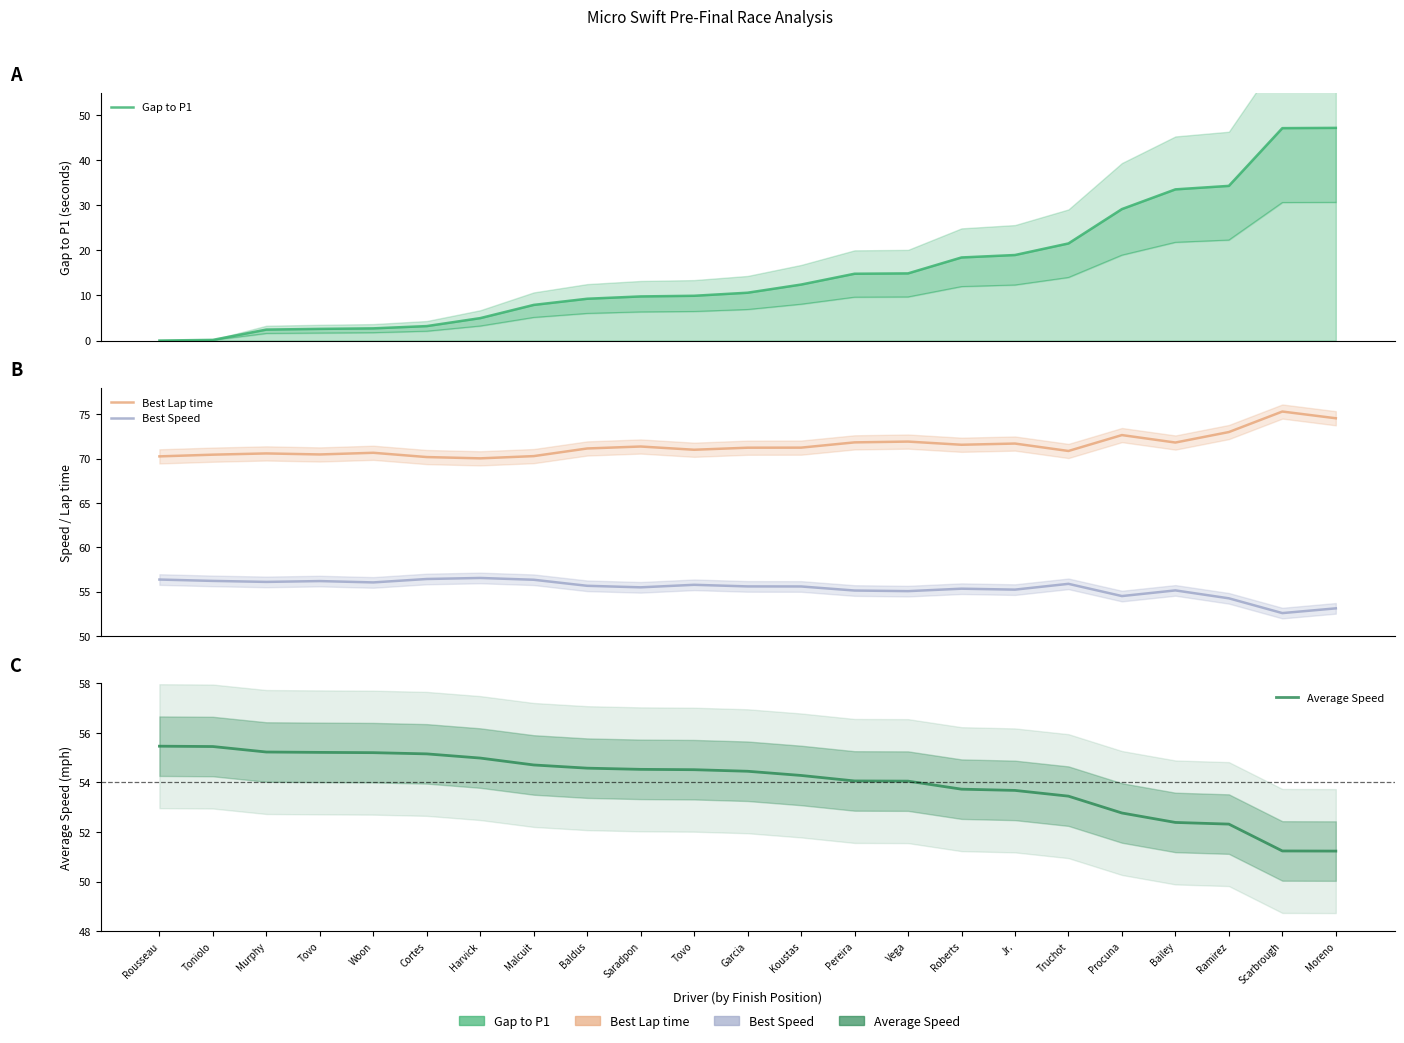

Reading right to left, what are all the values shown in this chart?

Gap to P1: Moreno=47.2	Scarbrough=47.1	Ramirez=34.3	Bailey=33.5	Procuna=29.2	Truchot=21.5	Jr.=19.0	Roberts=18.4	Vega=14.9	Pereira=14.8	Koustas=12.4	Garcia=10.6	Tovo=9.9	Saradpon=9.8	Baldus=9.3	Malcuit=7.9	Harvick=5.0	Cortes=3.2	Woon=2.7	Tovo=2.6	Murphy=2.4	Toniolo=0.1	Rousseau=0.0
Best Lap time: Moreno=74.6	Scarbrough=75.3	Ramirez=73.0	Bailey=71.8	Procuna=72.7	Truchot=70.9	Jr.=71.7	Roberts=71.6	Vega=71.9	Pereira=71.8	Koustas=71.3	Garcia=71.2	Tovo=71.0	Saradpon=71.4	Baldus=71.2	Malcuit=70.3	Harvick=70.0	Cortes=70.2	Woon=70.7	Tovo=70.5	Murphy=70.6	Toniolo=70.5	Rousseau=70.3
Best Speed: Moreno=53.1	Scarbrough=52.6	Ramirez=54.2	Bailey=55.1	Procuna=54.5	Truchot=55.9	Jr.=55.2	Roberts=55.3	Vega=55.0	Pereira=55.1	Koustas=55.6	Garcia=55.6	Tovo=55.8	Saradpon=55.5	Baldus=55.7	Malcuit=56.3	Harvick=56.5	Cortes=56.4	Woon=56.0	Tovo=56.2	Murphy=56.1	Toniolo=56.2	Rousseau=56.4
Average Speed: Moreno=51.2	Scarbrough=51.2	Ramirez=52.3	Bailey=52.4	Procuna=52.8	Truchot=53.4	Jr.=53.7	Roberts=53.7	Vega=54.0	Pereira=54.1	Koustas=54.3	Garcia=54.4	Tovo=54.5	Saradpon=54.5	Baldus=54.6	Malcuit=54.7	Harvick=55.0	Cortes=55.1	Woon=55.2	Tovo=55.2	Murphy=55.2	Toniolo=55.4	Rousseau=55.5